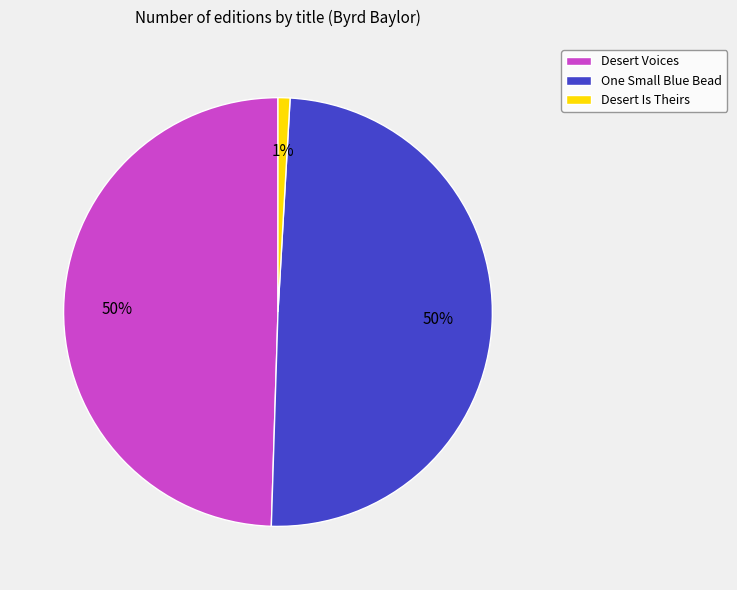

Which category has the smallest portion of the pie?

Desert Is Theirs